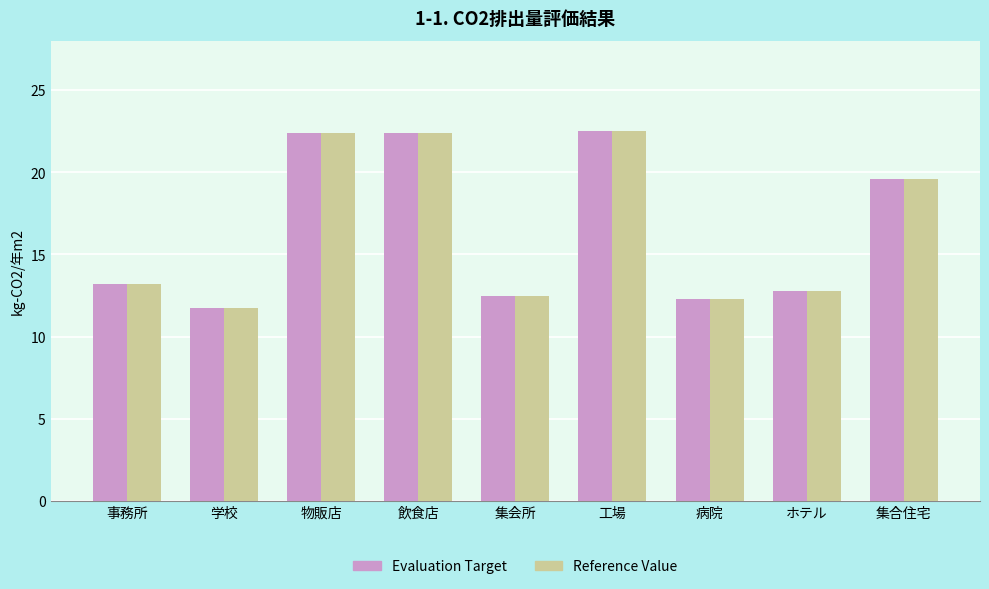

Reading left to right, what are all the values shown in this chart?

Evaluation Target: 事務所=13.2	学校=11.8	物販店=22.4	飲食店=22.4	集会所=12.5	工場=22.5	病院=12.3	ホテル=12.8	集合住宅=19.6
Reference Value: 事務所=13.2	学校=11.8	物販店=22.4	飲食店=22.4	集会所=12.5	工場=22.5	病院=12.3	ホテル=12.8	集合住宅=19.6